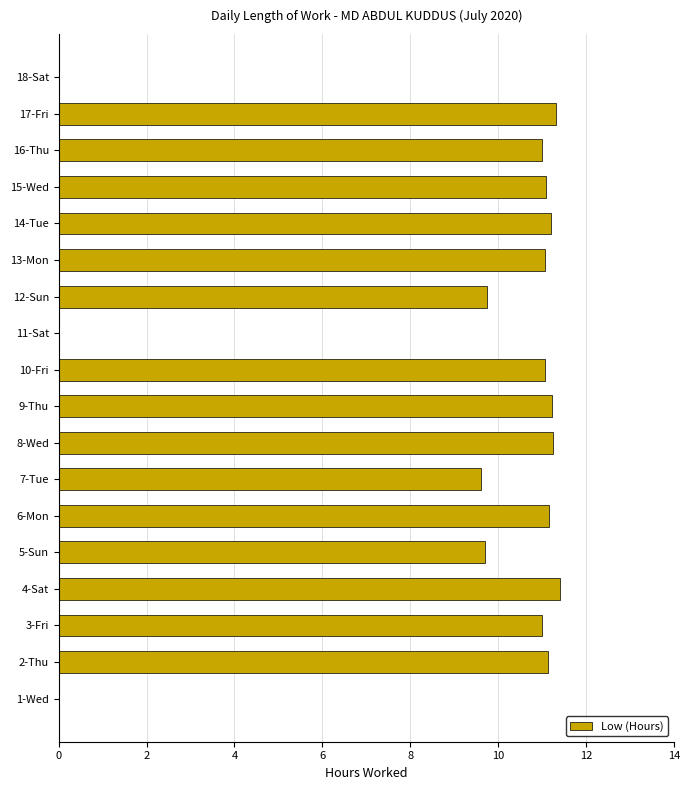

What is the change in value from 8-Wed to 18-Sat?

-11.2